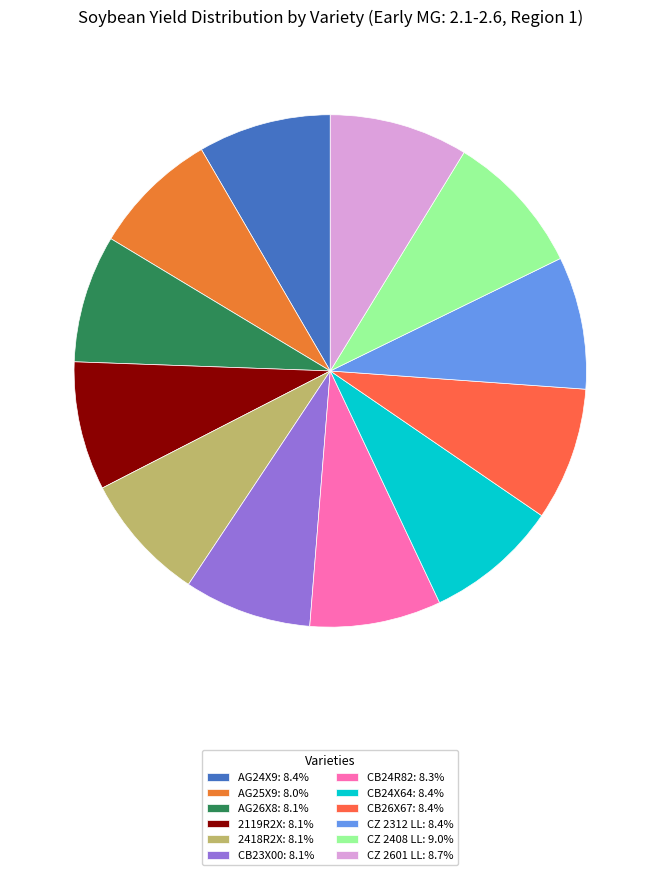

How many slices are in this pie chart?

12